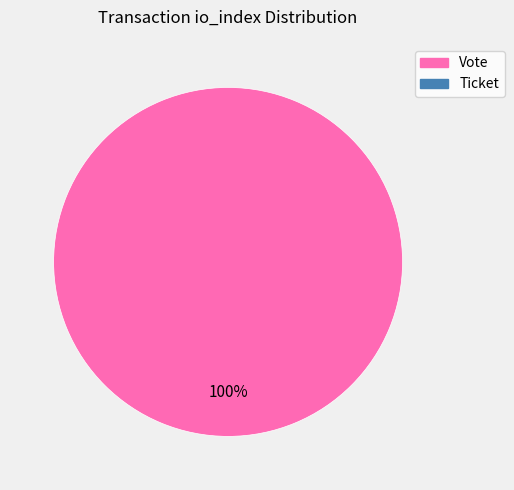

How many segments does this pie chart have?

1